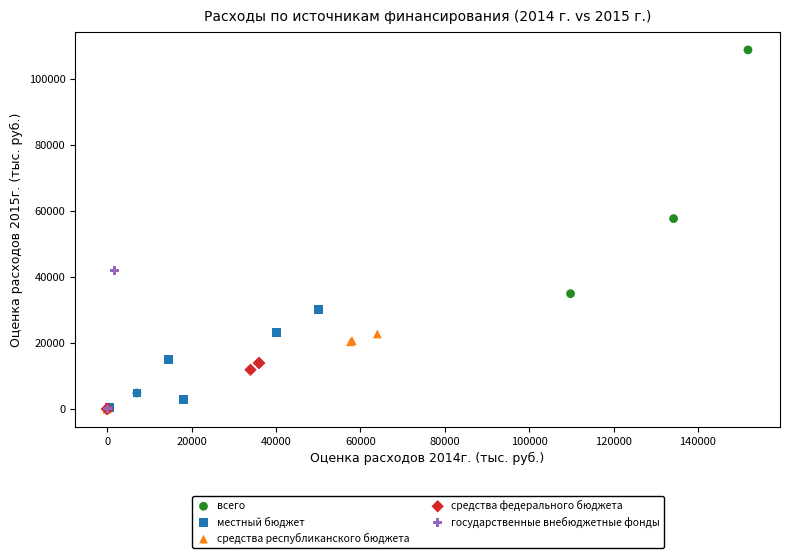

Which series contains the highest Y value?

всего